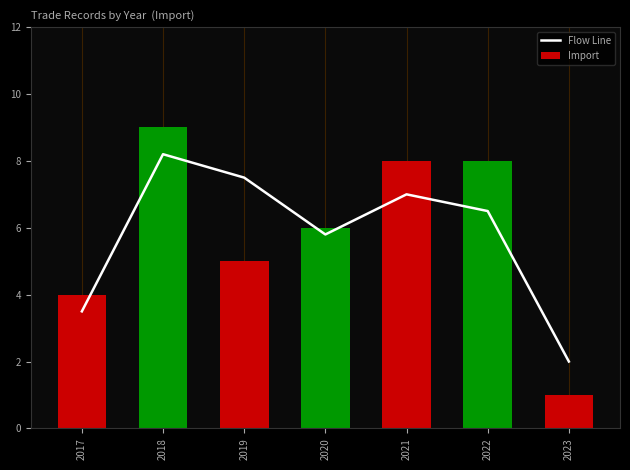

Which category has the lowest value across all series?

2023